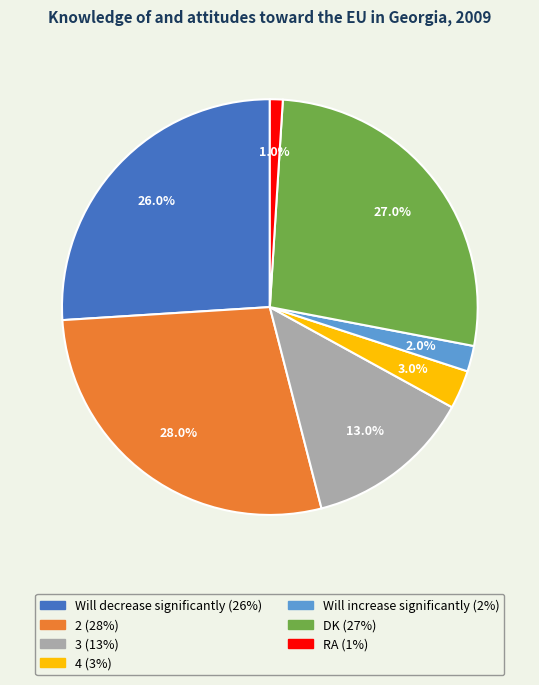

Which slice is the smallest?

RA